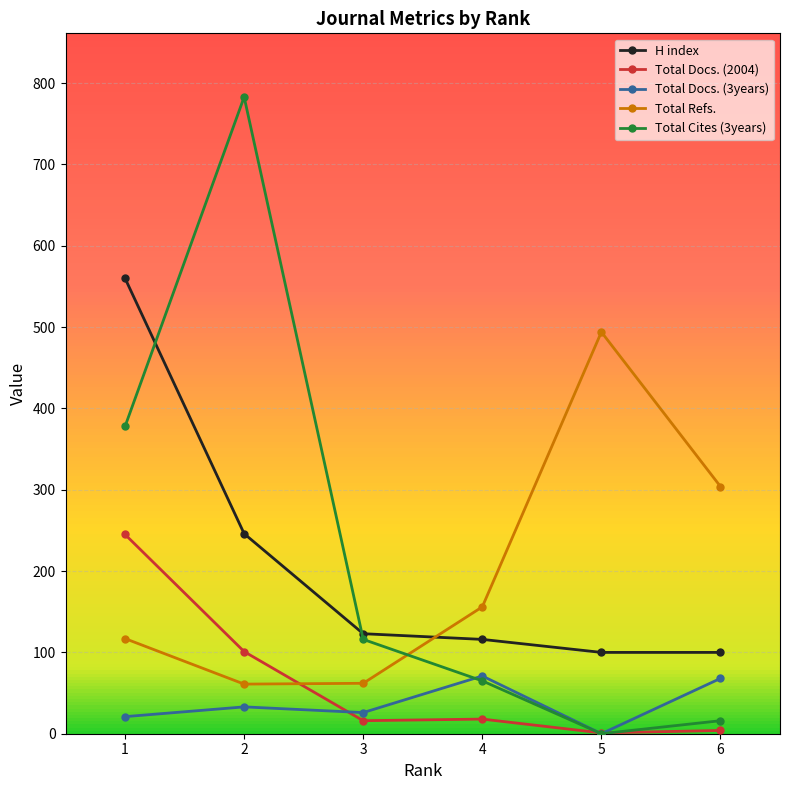

What is the maximum value for Total Docs. (2004)?

245